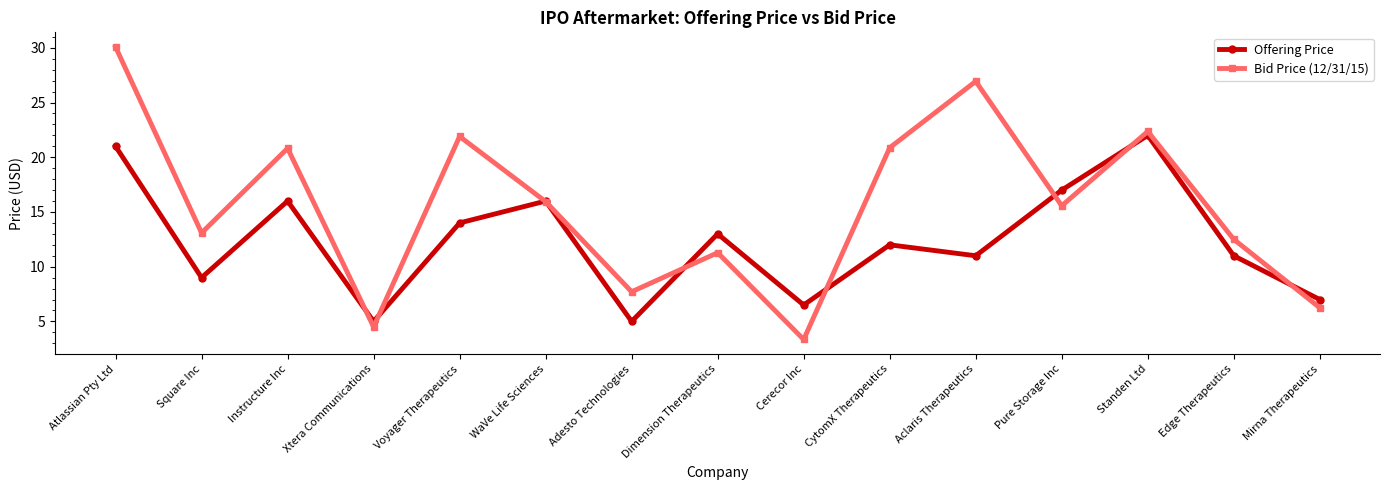

Between Atlassian Pty Ltd and Mirna Therapeutics, which series saw the biggest shift?

Bid Price (12/31/15)